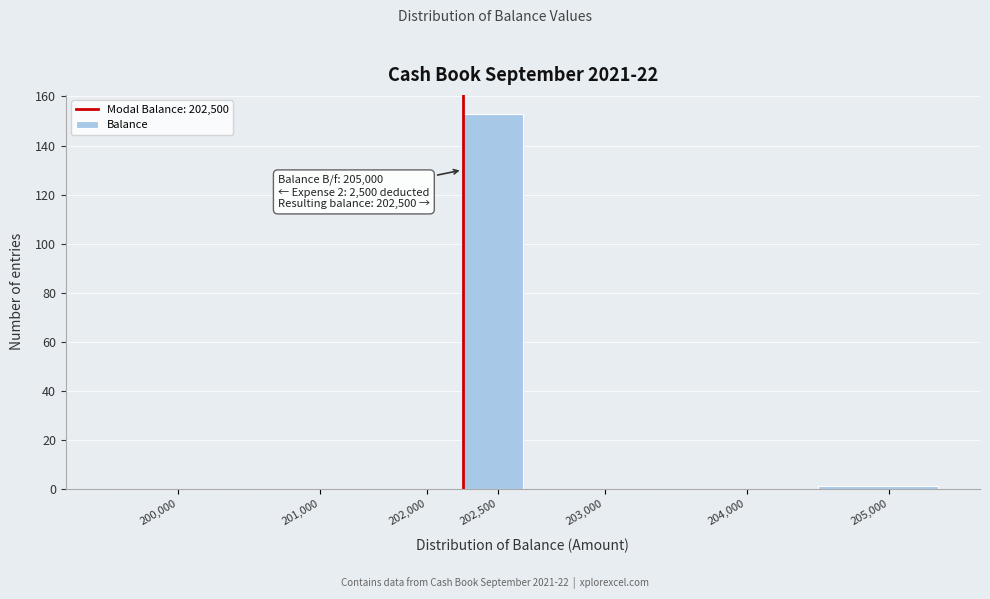

Reading right to left, list all the values displayed in this chart.

205,000=1	204,000=0	203,000=0	202,500=153	202,000=0	201,000=0	200,000=0